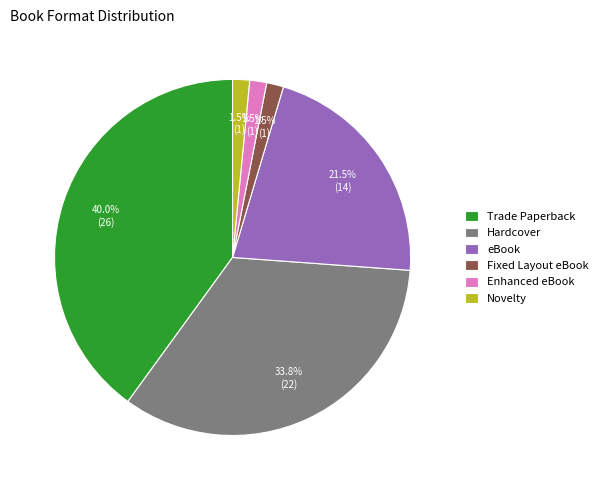

Which category has the biggest portion of the pie?

Trade Paperback